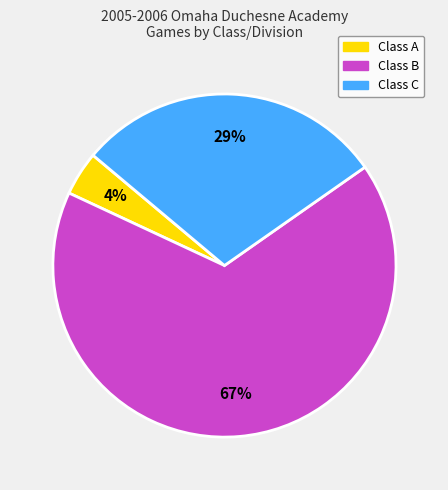

To the nearest percent, what is the difference between the largest and smallest slice percentages?

63%